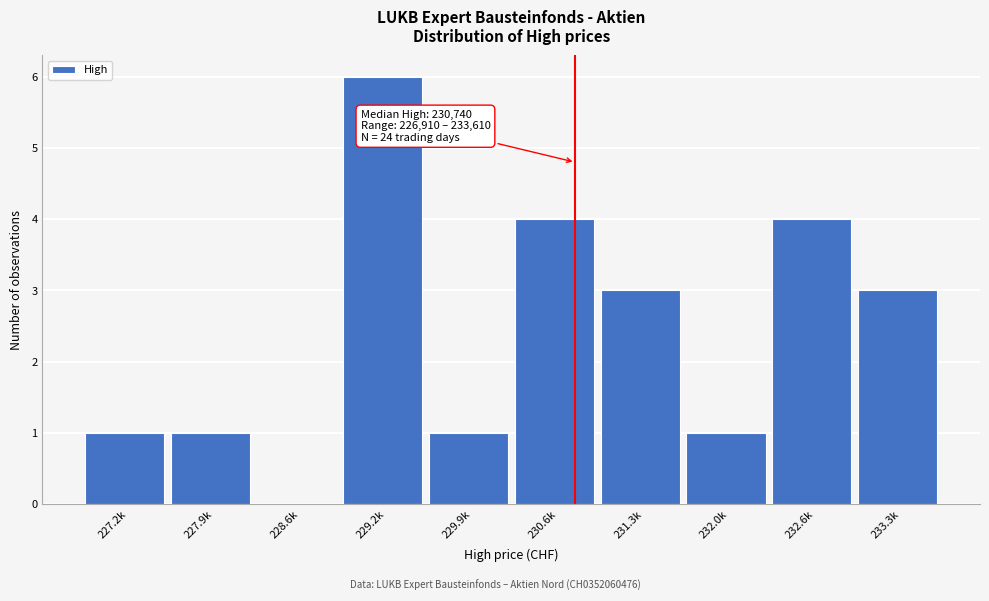

Reading left to right, what are all the values shown in this chart?

227.2k=1	227.9k=1	228.6k=0	229.2k=6	229.9k=1	230.6k=4	231.3k=3	232.0k=1	232.6k=4	233.3k=3